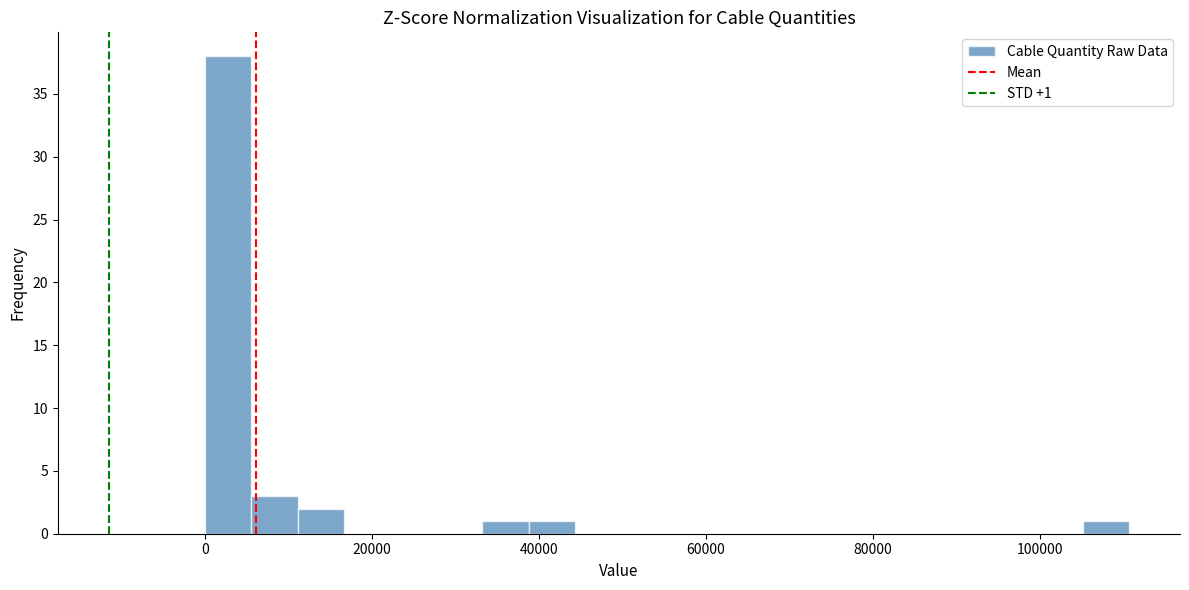

Read against the x-axis, roughly where is the centre of the tallest bar?

2000